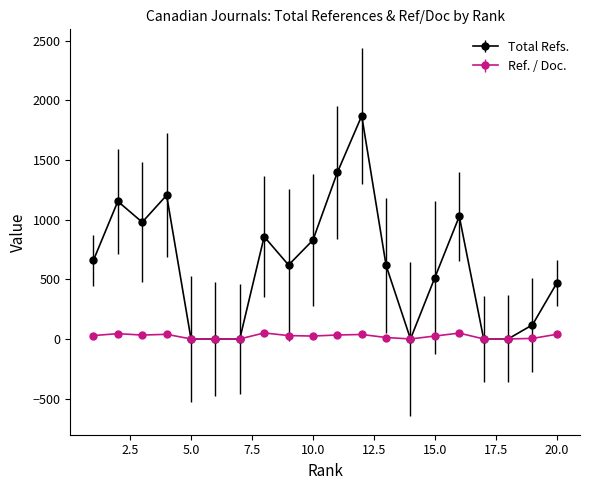

Rank the series by their maximum value, from lowest to highest.

Ref. / Doc., Total Refs.